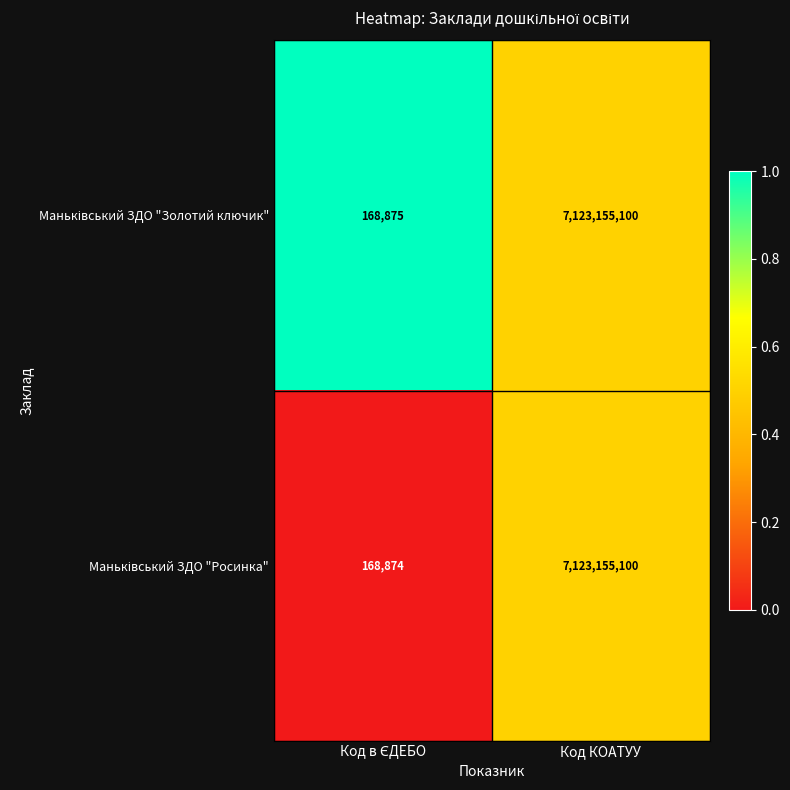

Which category has the highest value across all series?

Код КОАТУУ